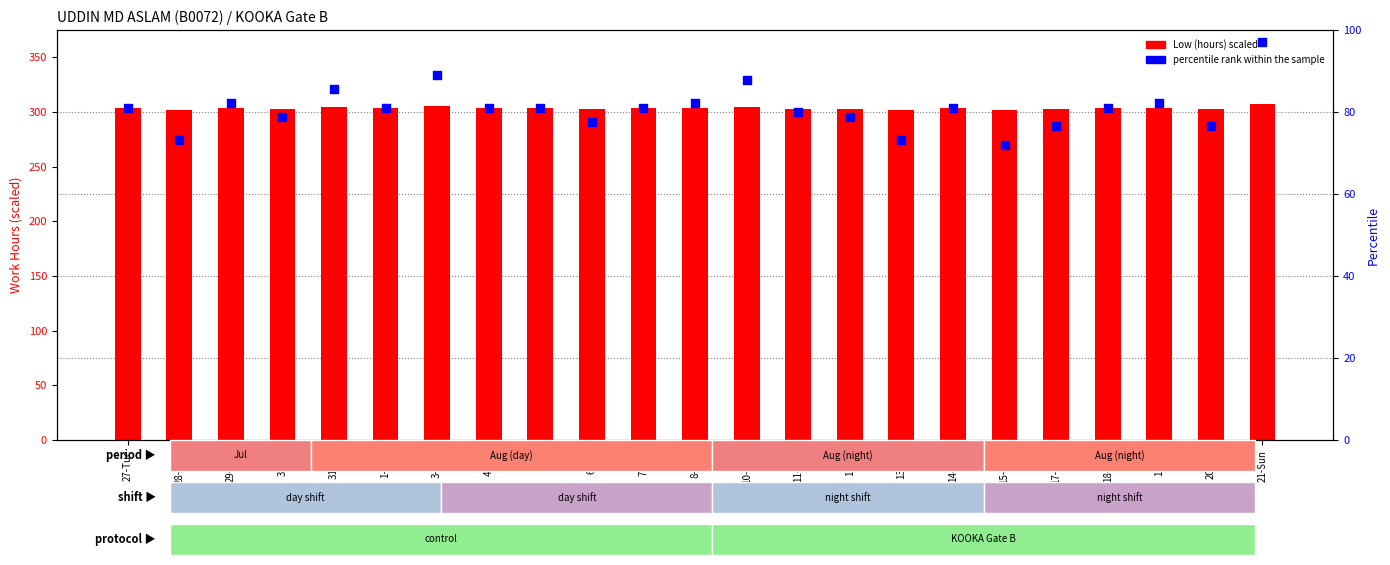

Which series reaches the minimum Y coordinate?

percentile rank within the sample